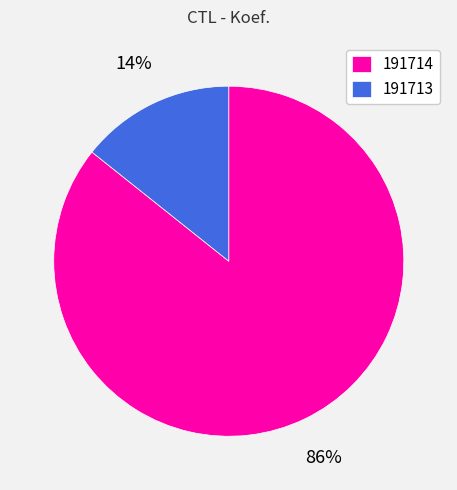

To the nearest percent, what portion does 191714 represent?

86%